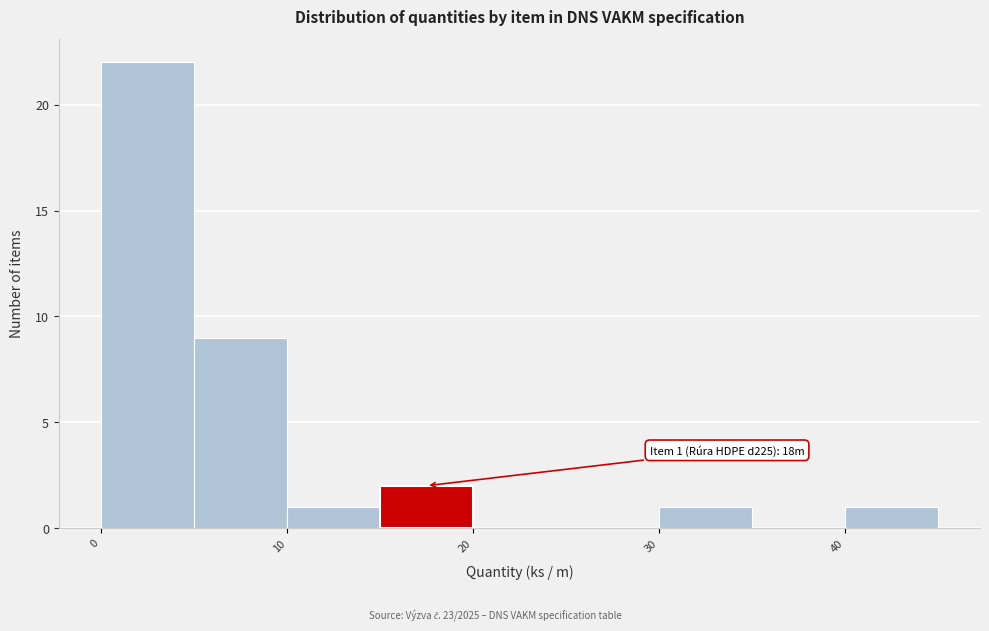

Which range on the x-axis has the tallest bar?

0 to 5